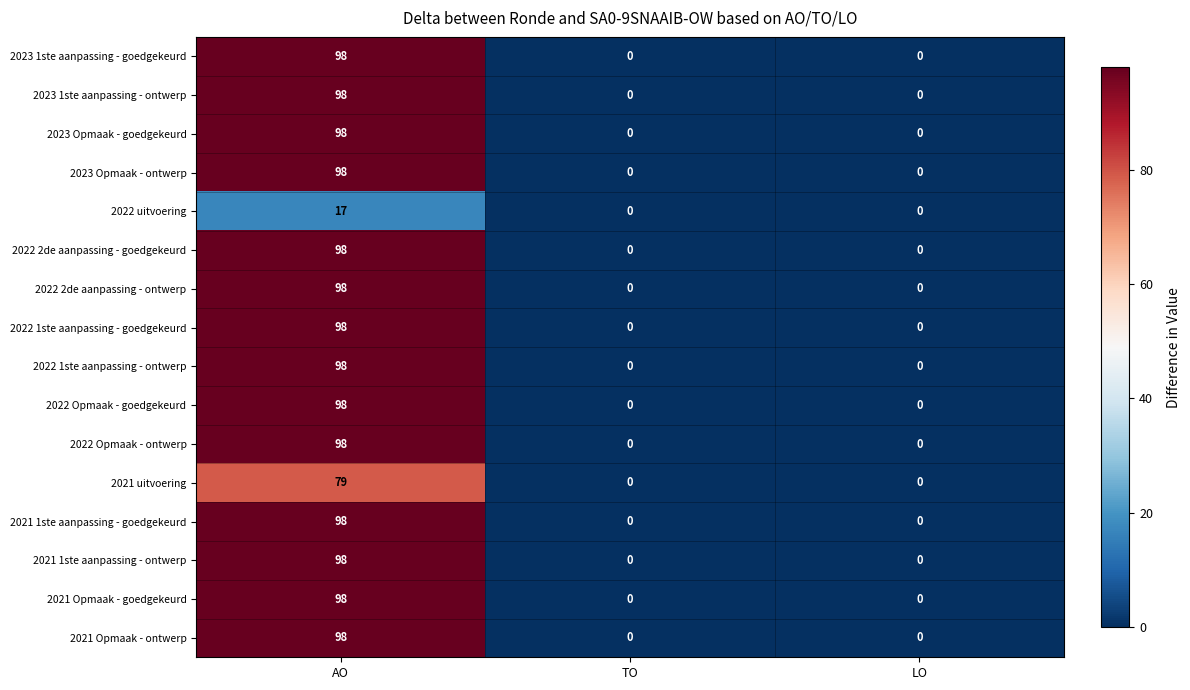

What is the difference between the maximum and minimum values in the 2023 1ste aanpassing - ontwerp series?

98